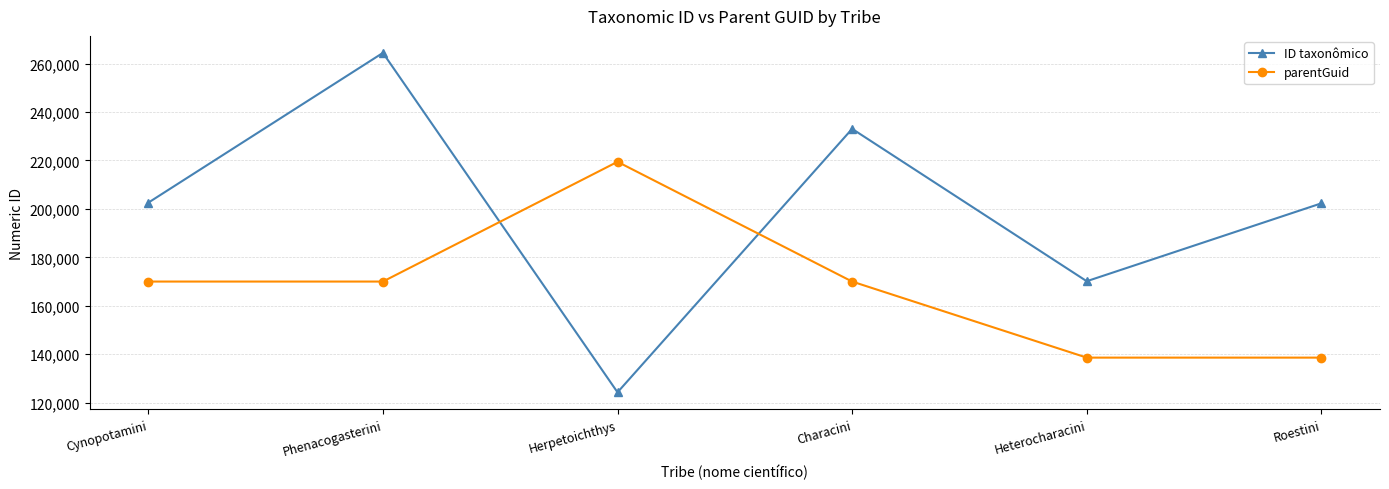

How many times do ID taxonômico and parentGuid cross each other?

2